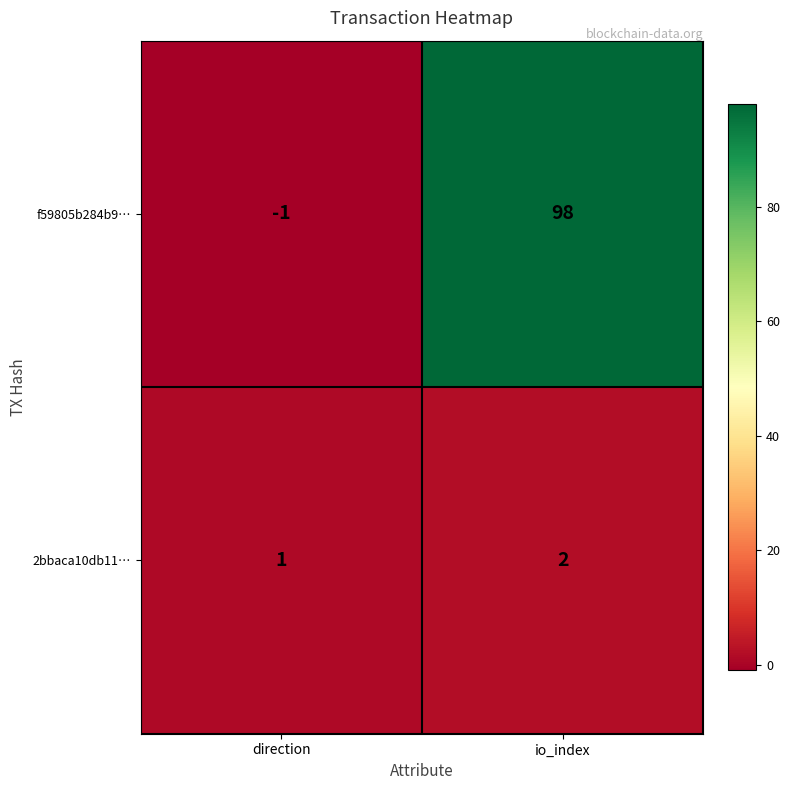

At direction, list the series in order from largest to smallest.

2bbaca10db11…, f59805b284b9…